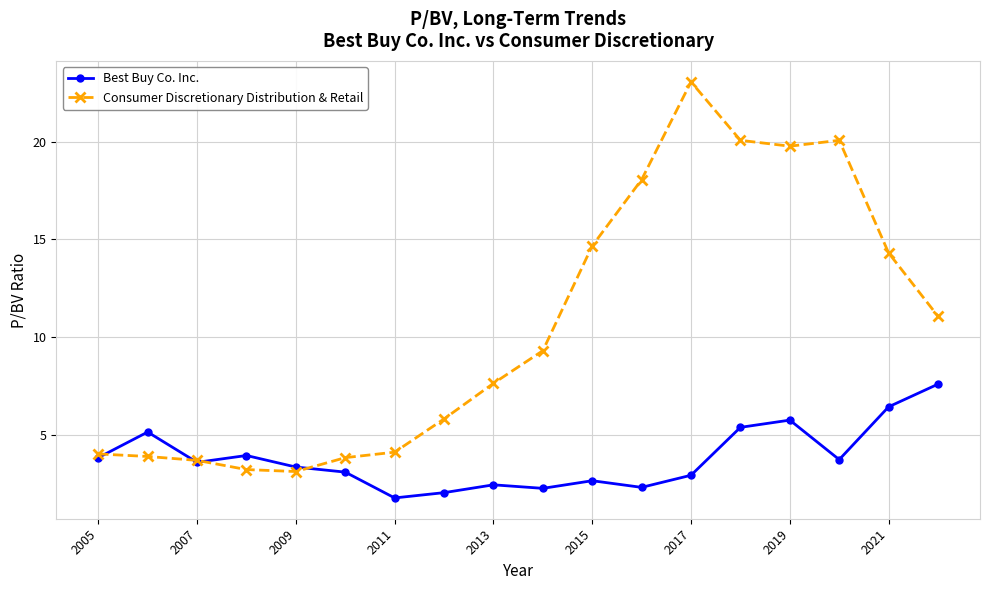

What is the smallest value displayed?

1.8